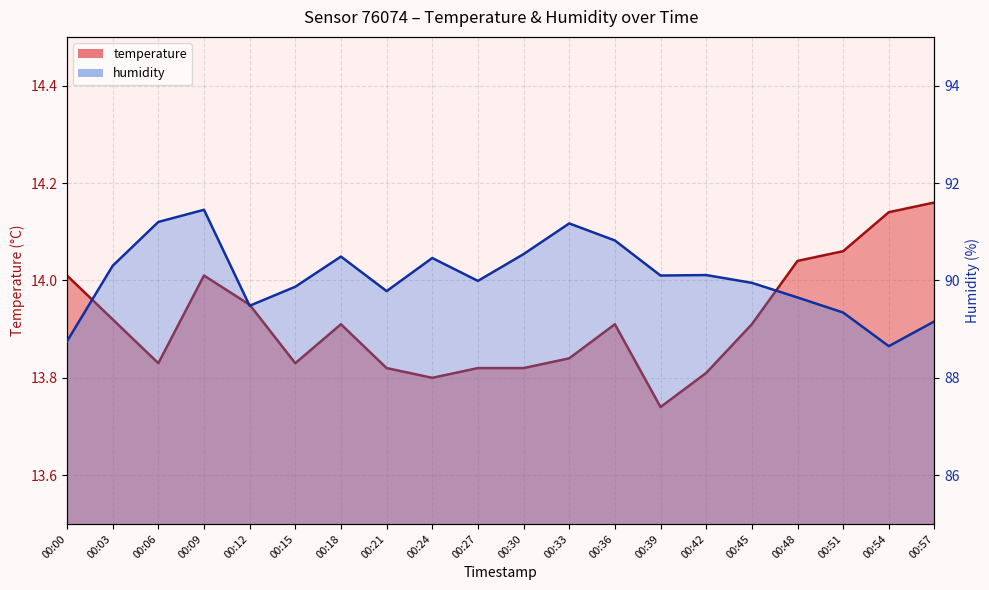

At which label is temperature closest to 13?

00:39